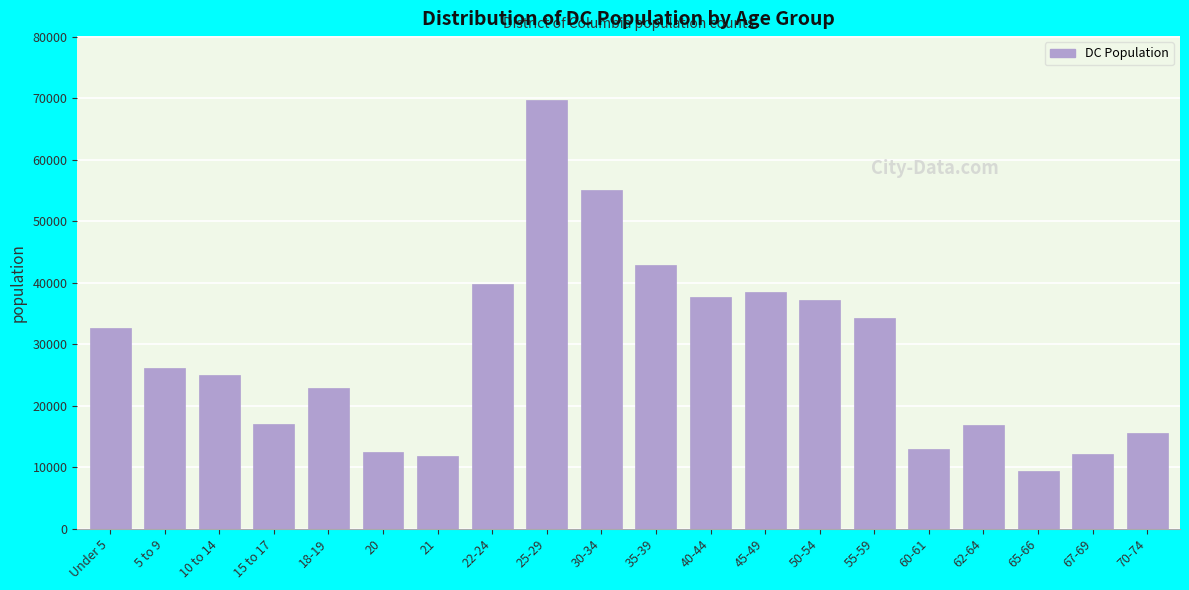

What is the average value?

28494